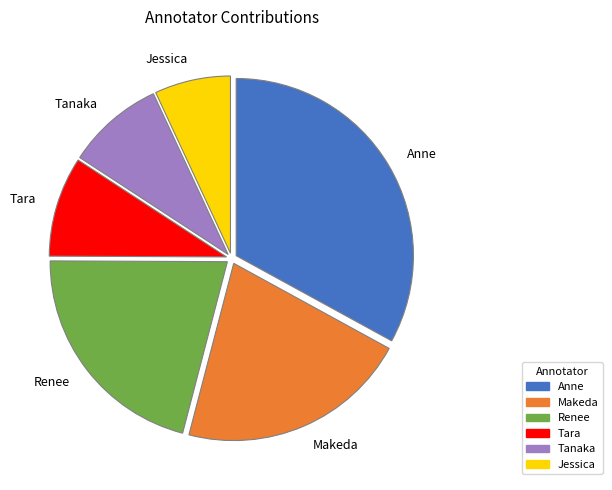

Does Tanaka account for over 50% of the chart?

No